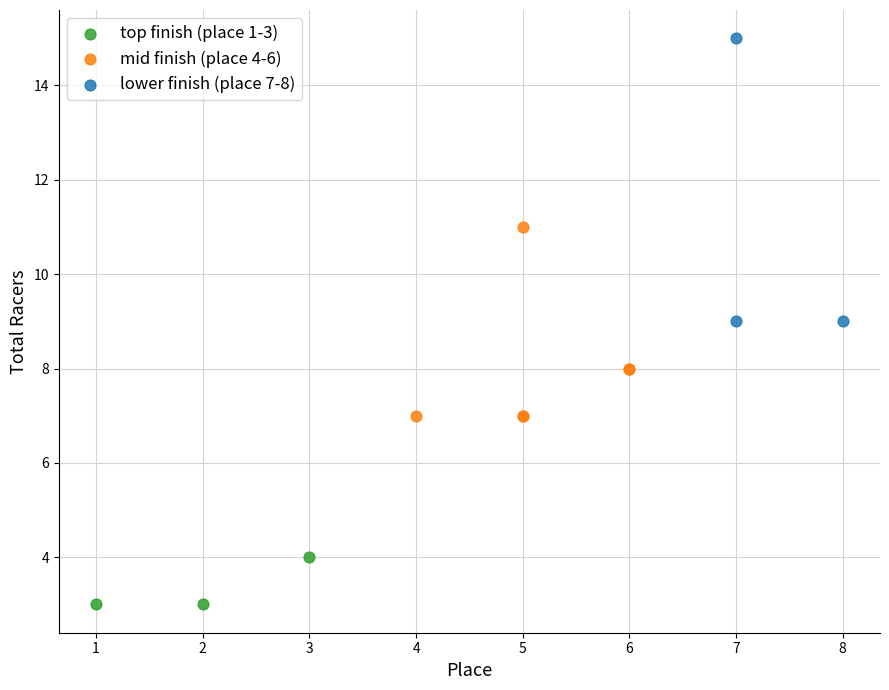

Which series contains the highest Y value?

lower finish (place 7-8)